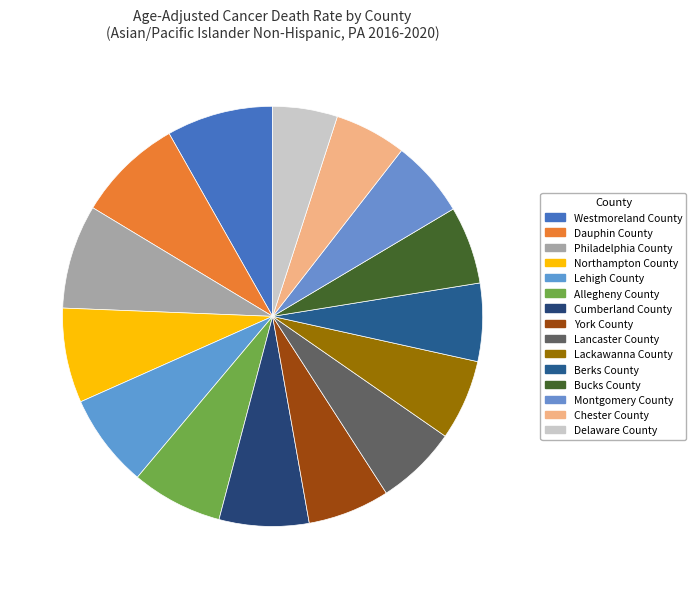

Which slice is the largest?

Westmoreland County